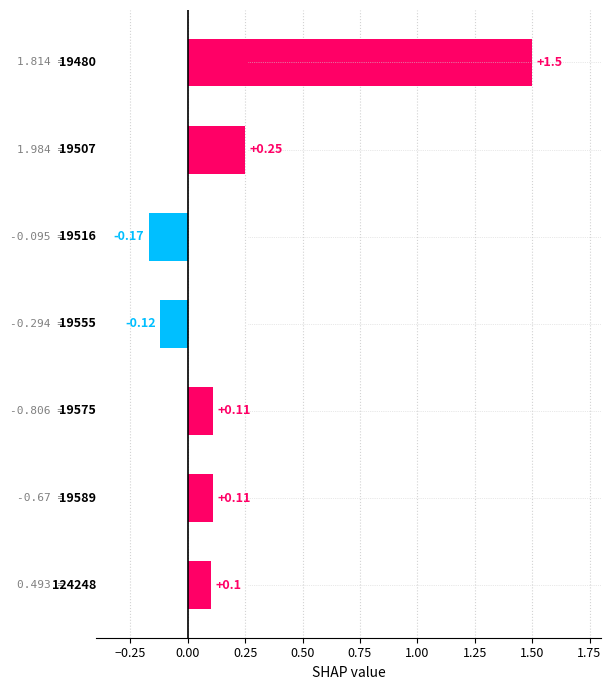

What is the maximum value shown in the chart?

1.5